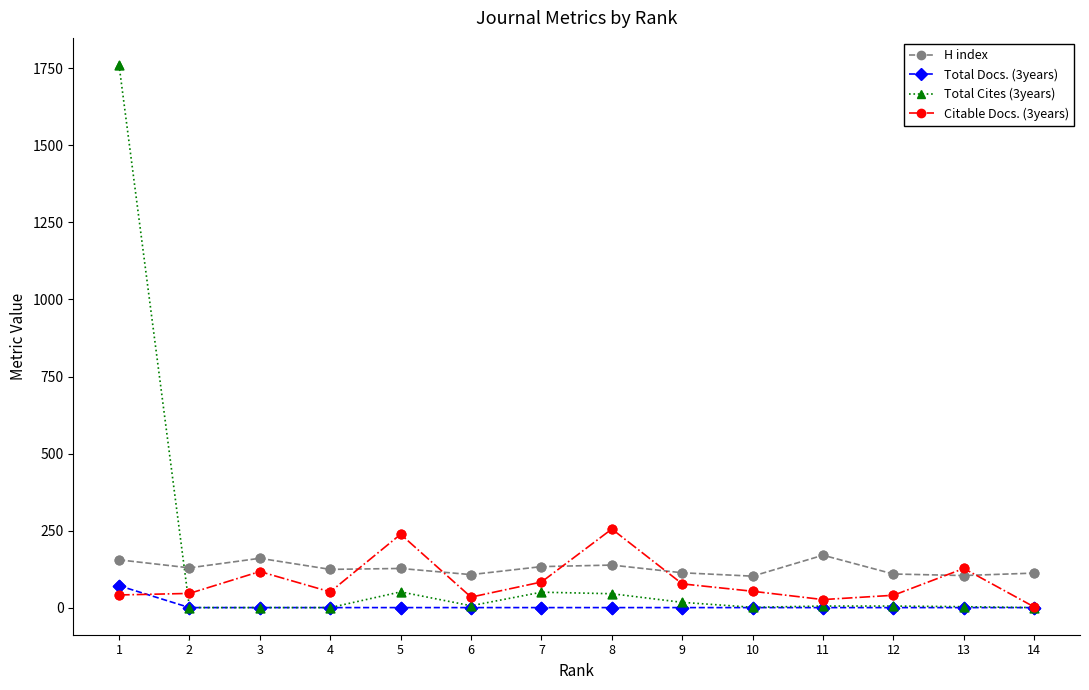

Is the value of H index at 5 greater than the value of Citable Docs. (3years) at 11?

Yes